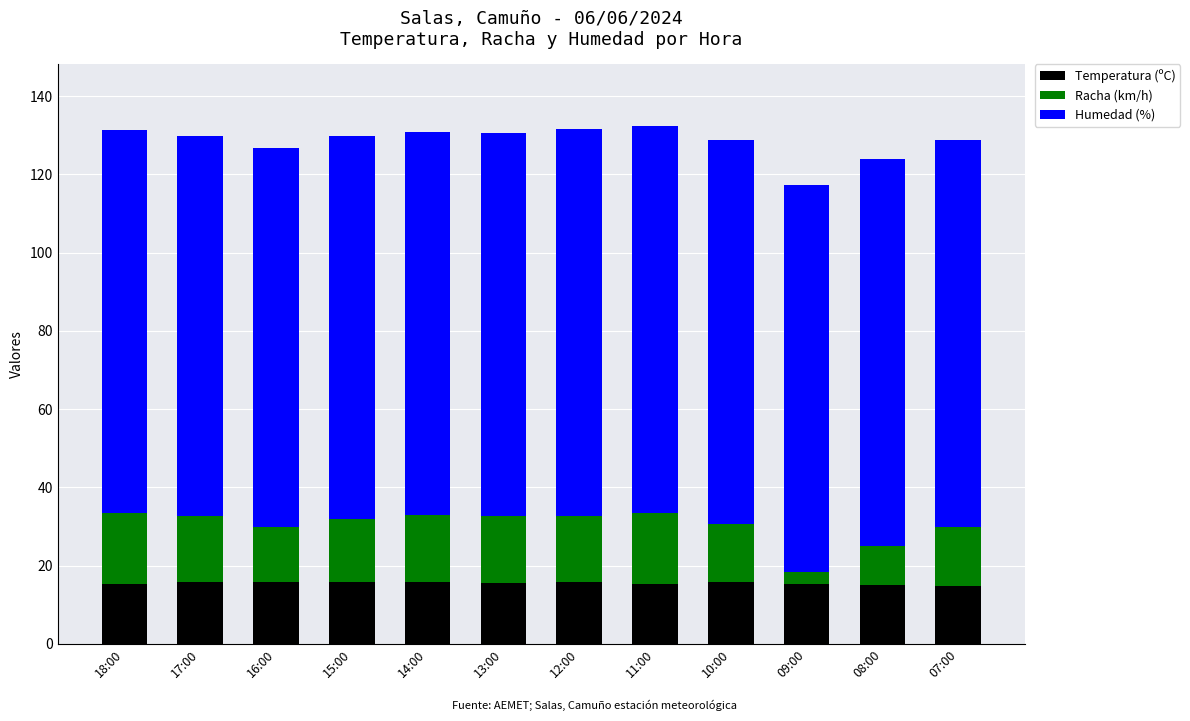

What is the lowest value of the Temperatura (ºC) series?

14.8